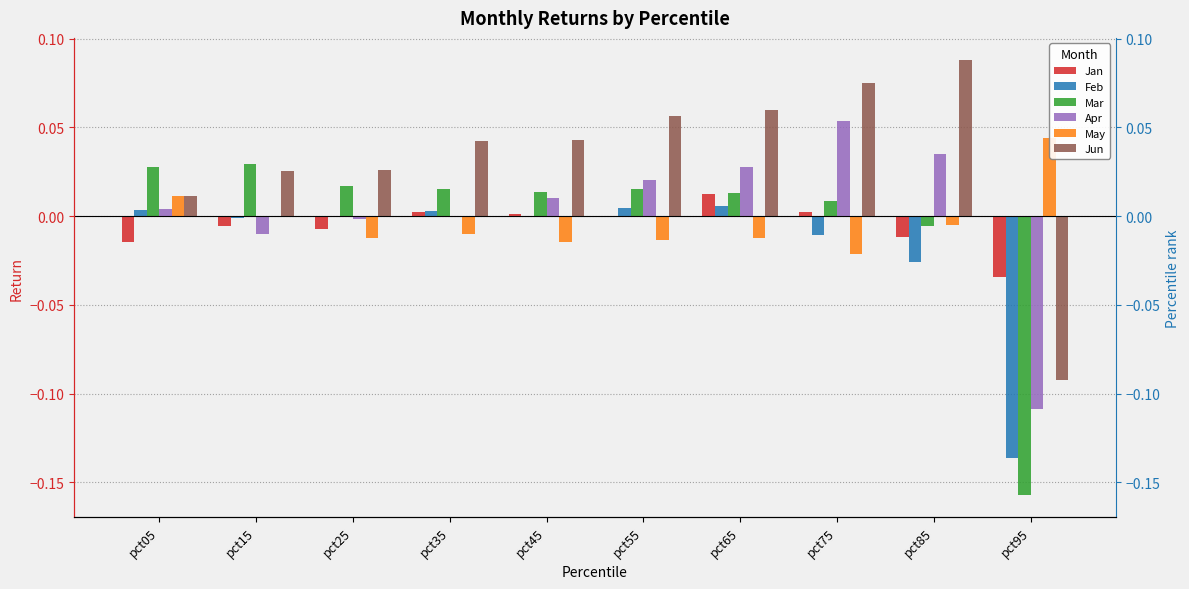

What is the minimum value shown in the chart?

-0.2